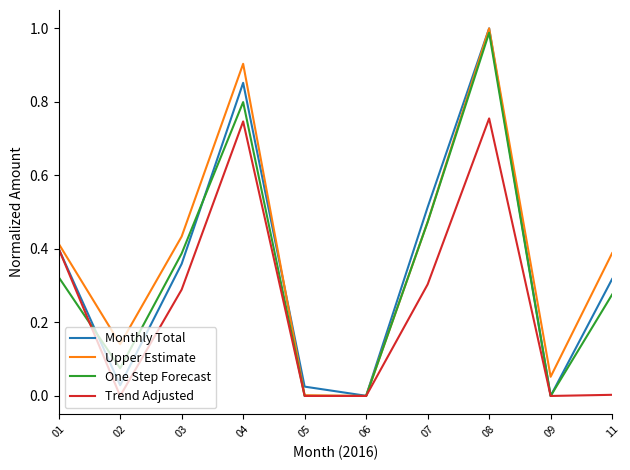

Rank the series at 04 from lowest to highest value.

Trend Adjusted, One Step Forecast, Monthly Total, Upper Estimate